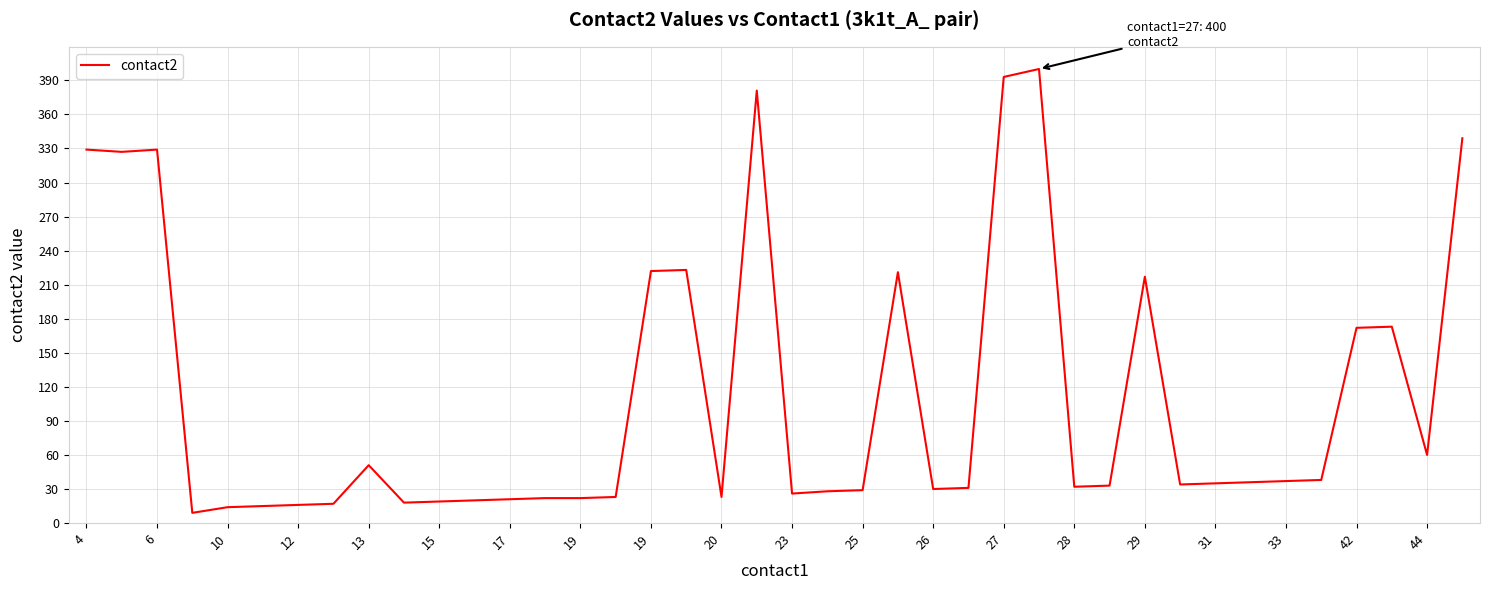

Does the chart display data point markers on the line(s)?

No